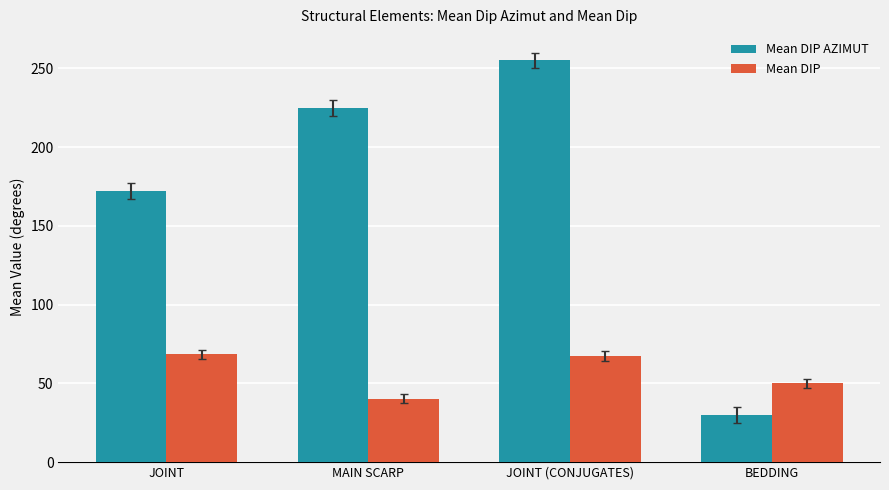

Is it true that Mean DIP equals 24.1 at BEDDING?

False